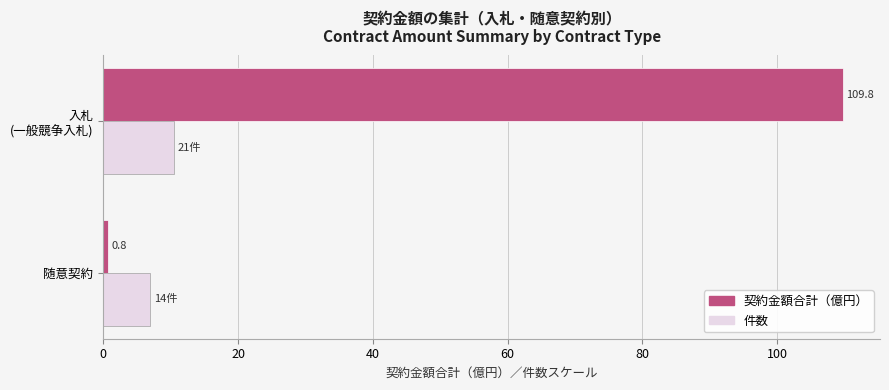

What is the difference between the highest and lowest values at 随意契約?

6.2